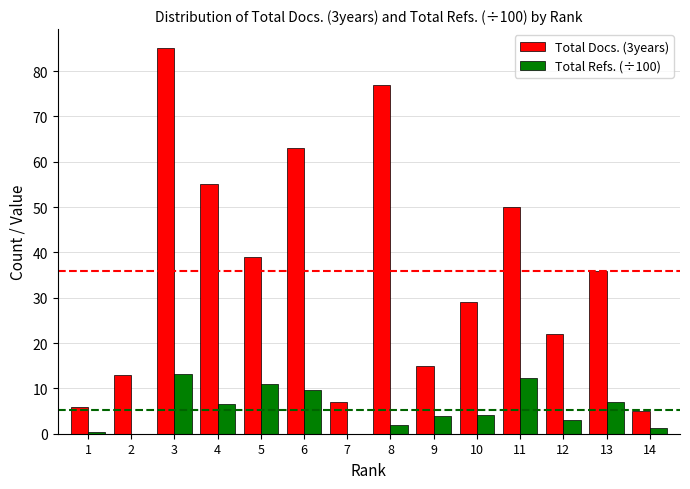

Which series has the largest range (max minus min)?

Total Docs. (3years)